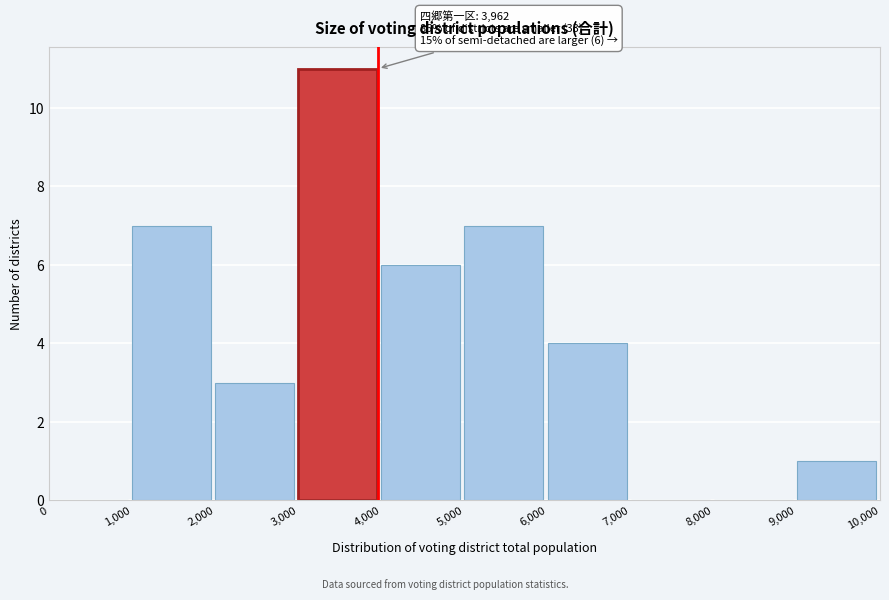

Which range on the x-axis has the tallest bar?

3,000 to 4,000